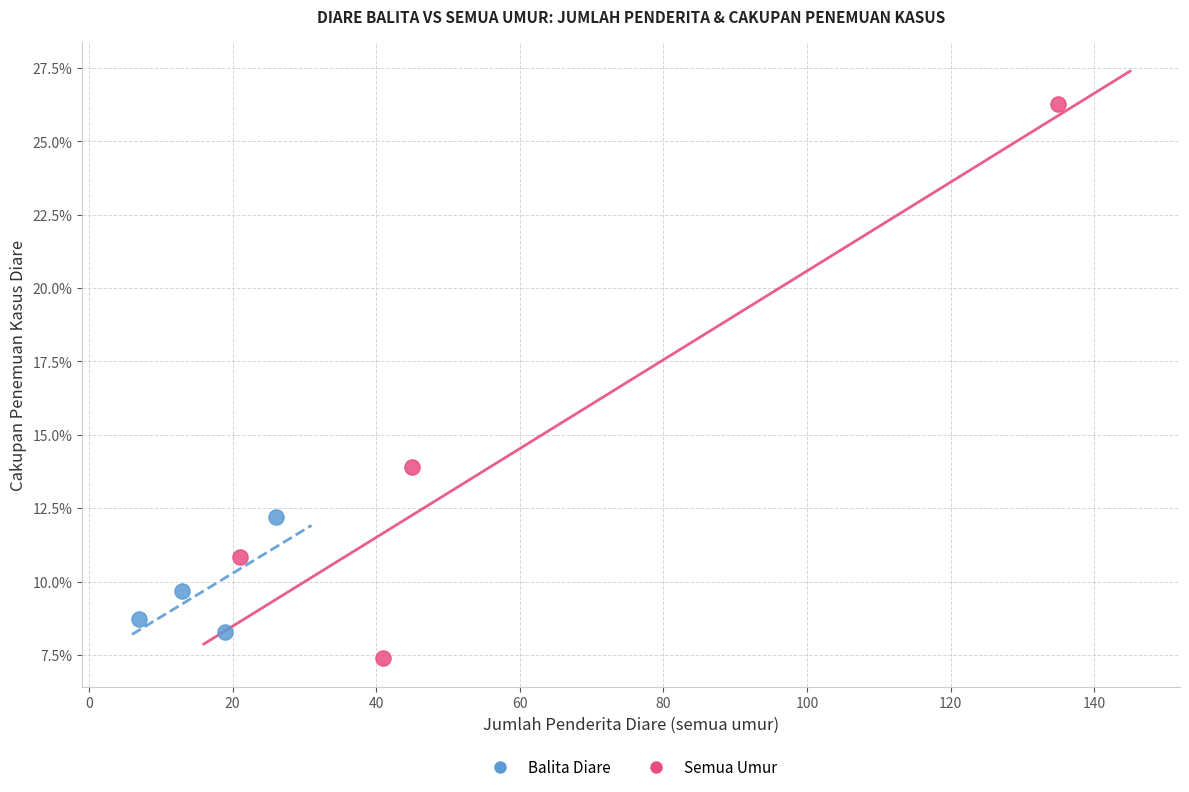

What are all the series names shown in the legend?

Balita Diare, Semua Umur